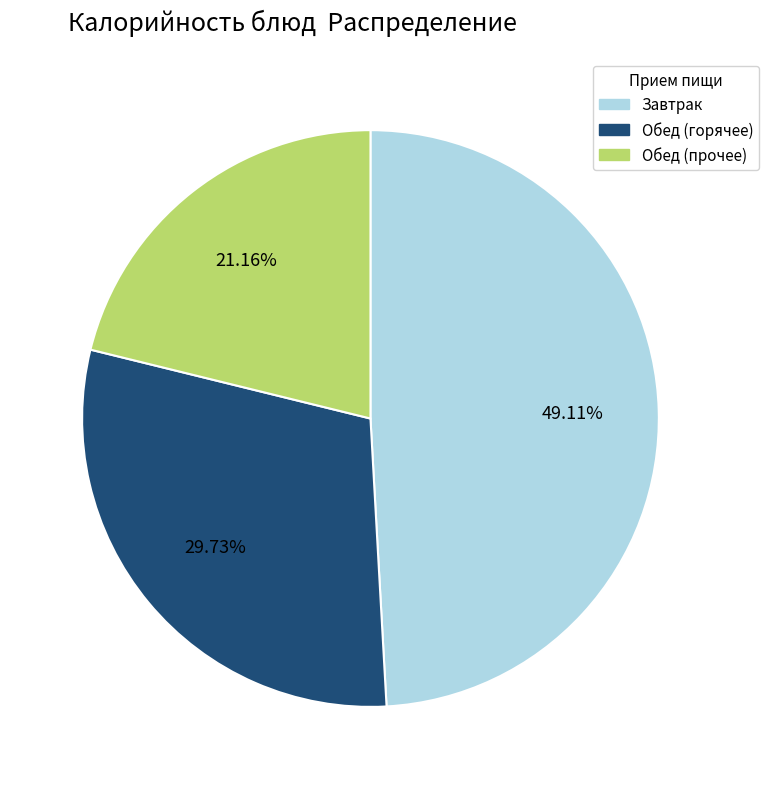

Does any single category account for the majority?

No